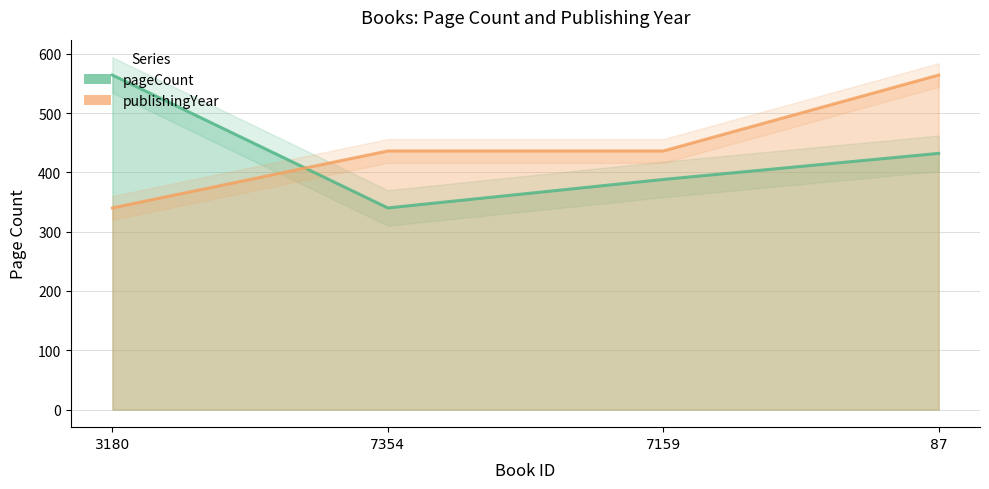

How many values in the pageCount series are below 432?

2